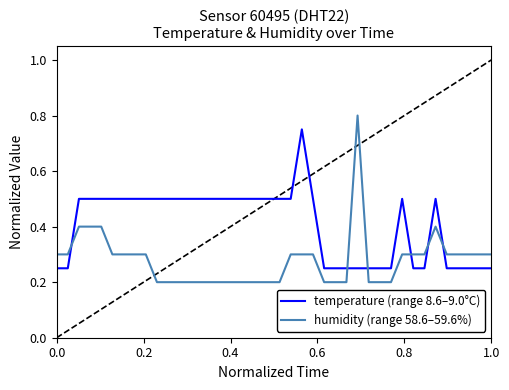

Does the chart display data point markers on the line(s)?

No